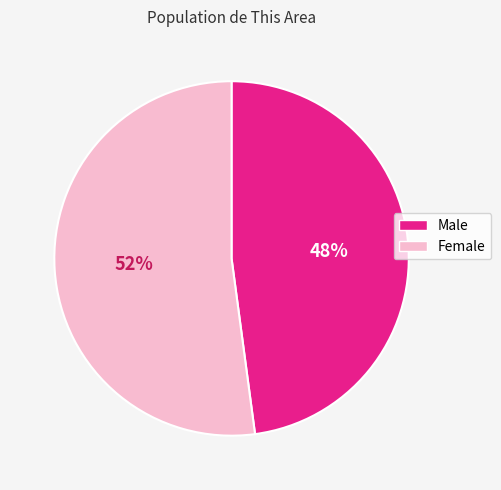

Which slice is the largest?

Female